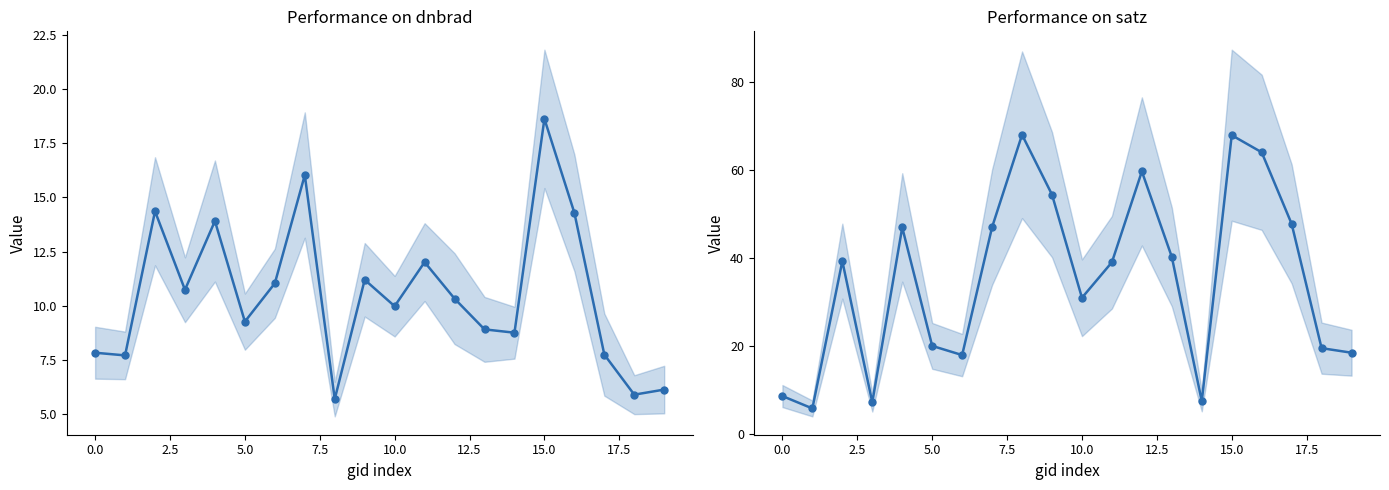

What is the average value of the satz series?

35.6